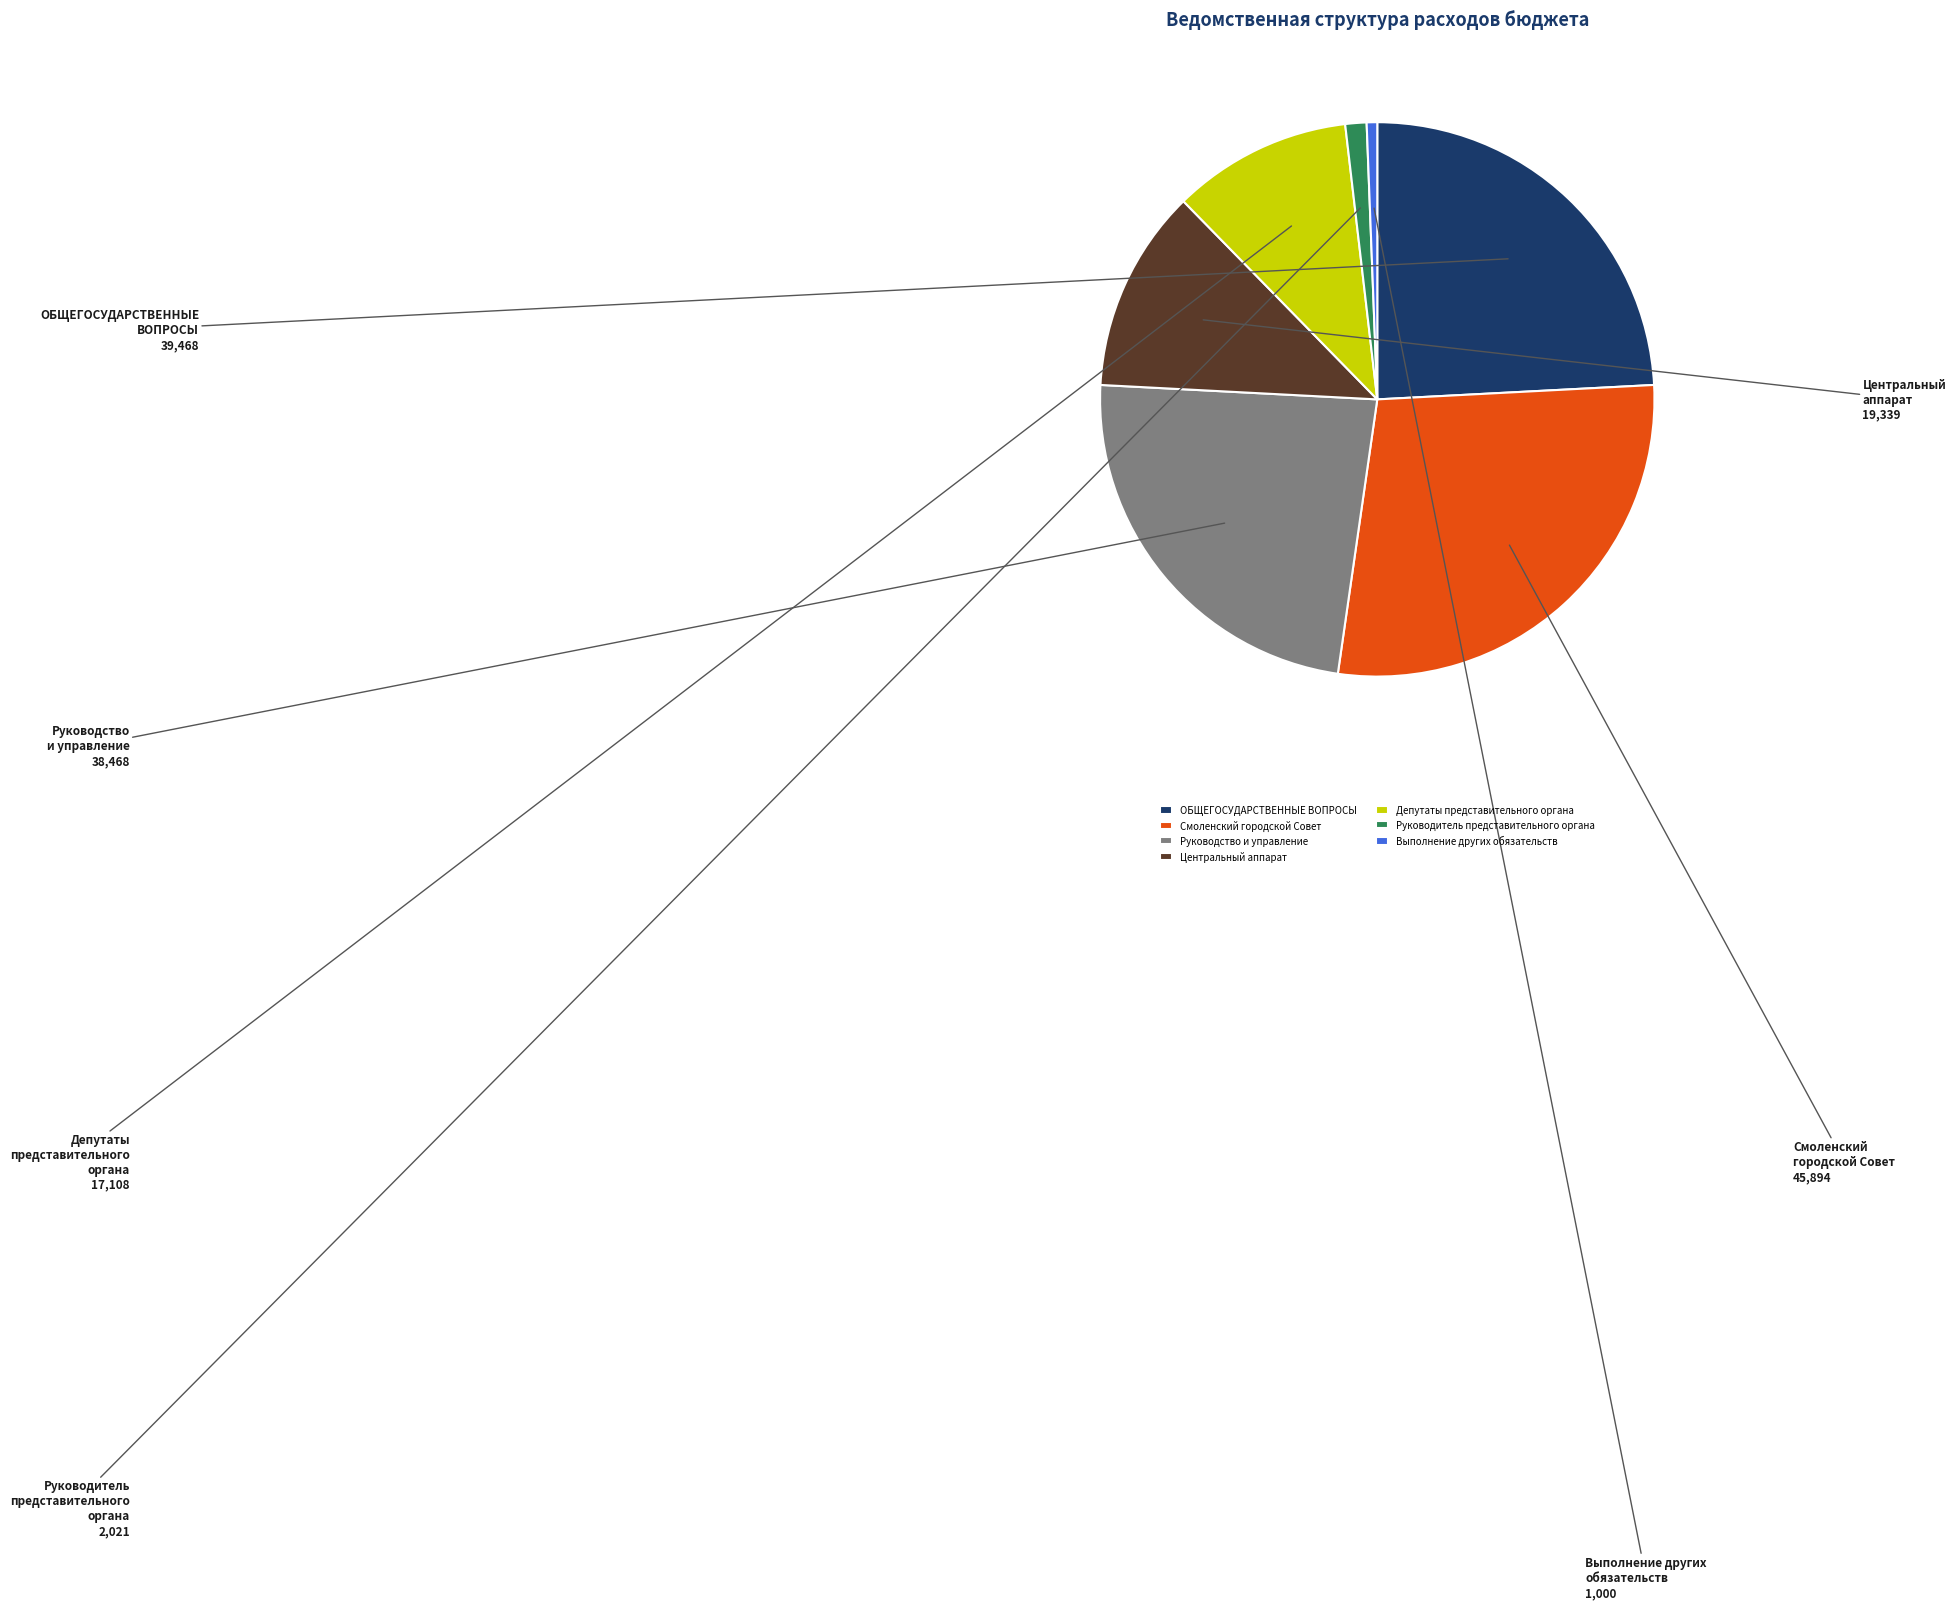

Which category has the biggest portion of the pie?

Смоленский городской Совет